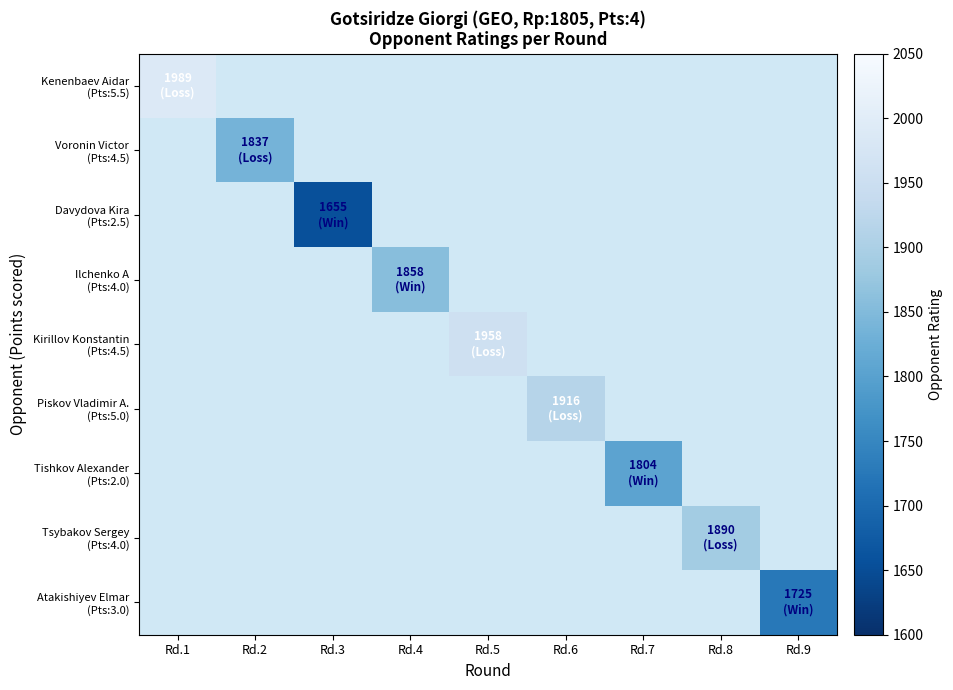

How many data points does each series have?

9